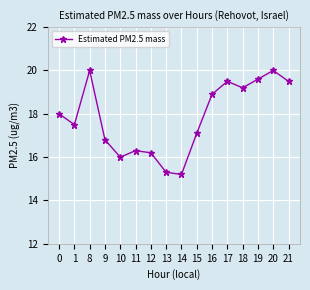

Is it true that the value at 0 is 18.0?

True